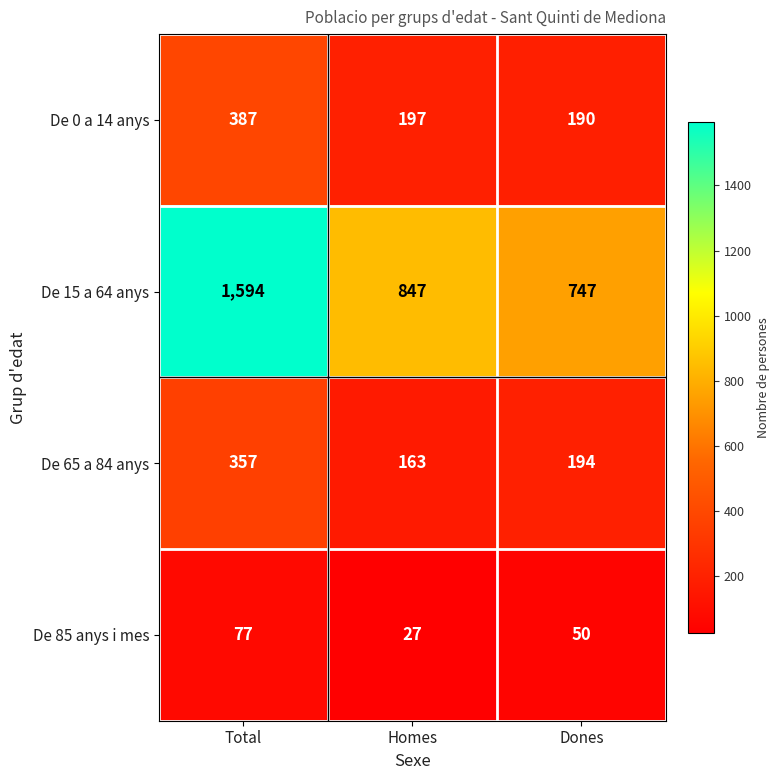

The De 15 a 64 anys series shows 847 at Homes. True or false?

True